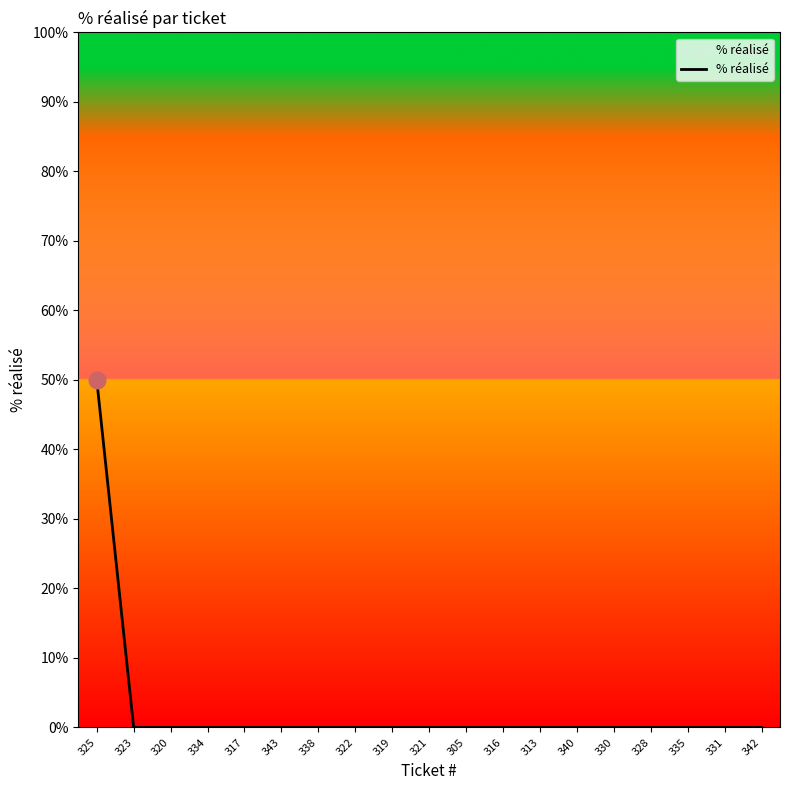

Does the chart display data point markers on the line(s)?

No